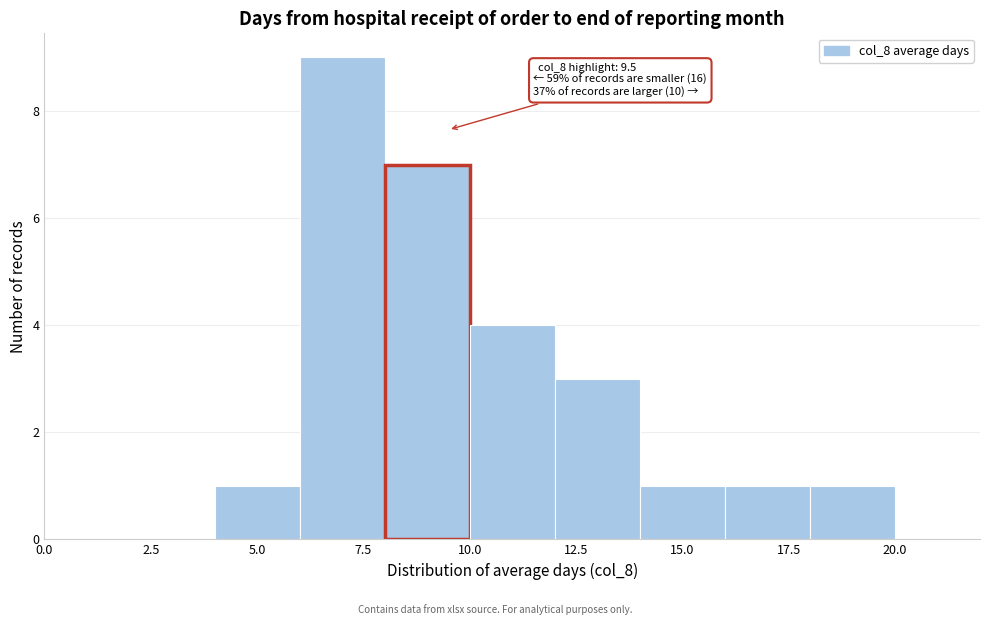

Which range on the x-axis has the tallest bar?

6 to 8